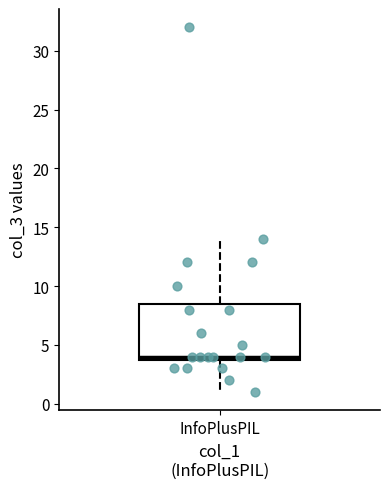

Transcribe this box plot: give where the median line is, the range the box spans, and where the two whiskers end, as read against the y-axis. The values are not printed on the chart, so give them approximately, as read against the axis.

median 4.0 (just above the box's lower edge), box 4.0 to 8.5, whiskers 1.0 to 14.0